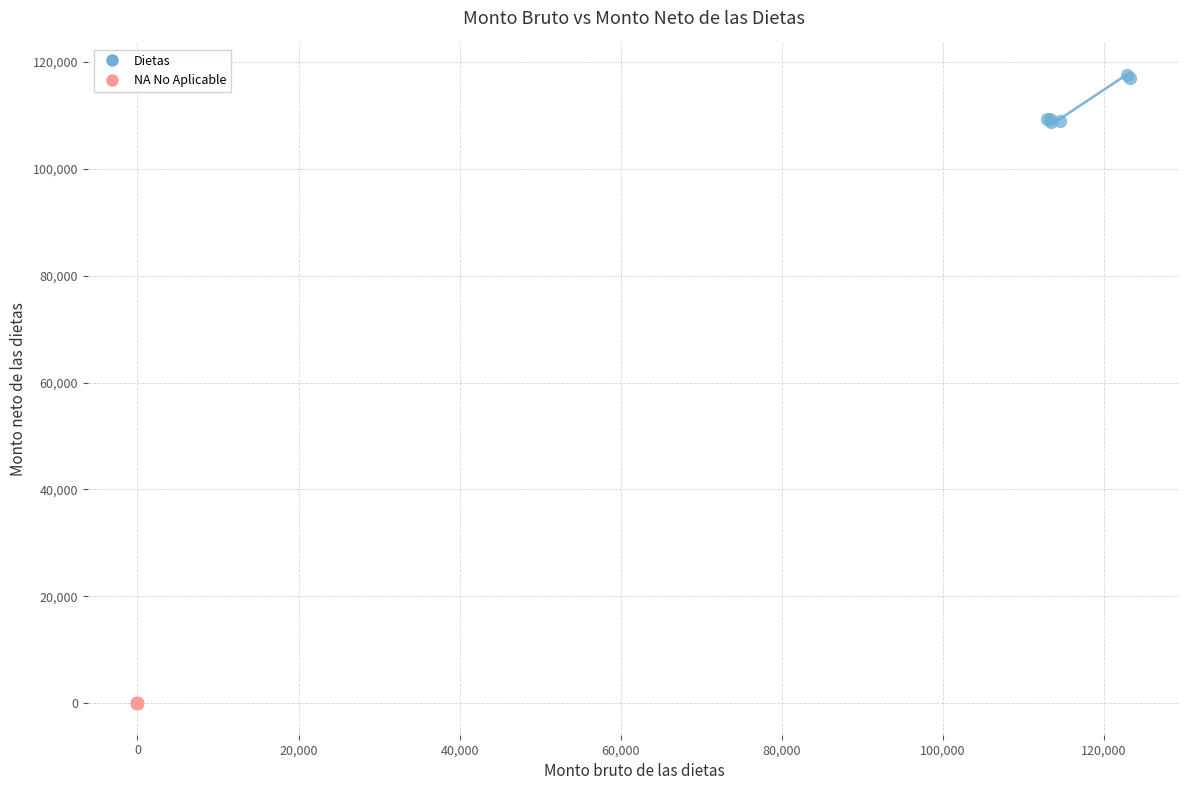

Which series contains the lowest Y value?

NA No Aplicable